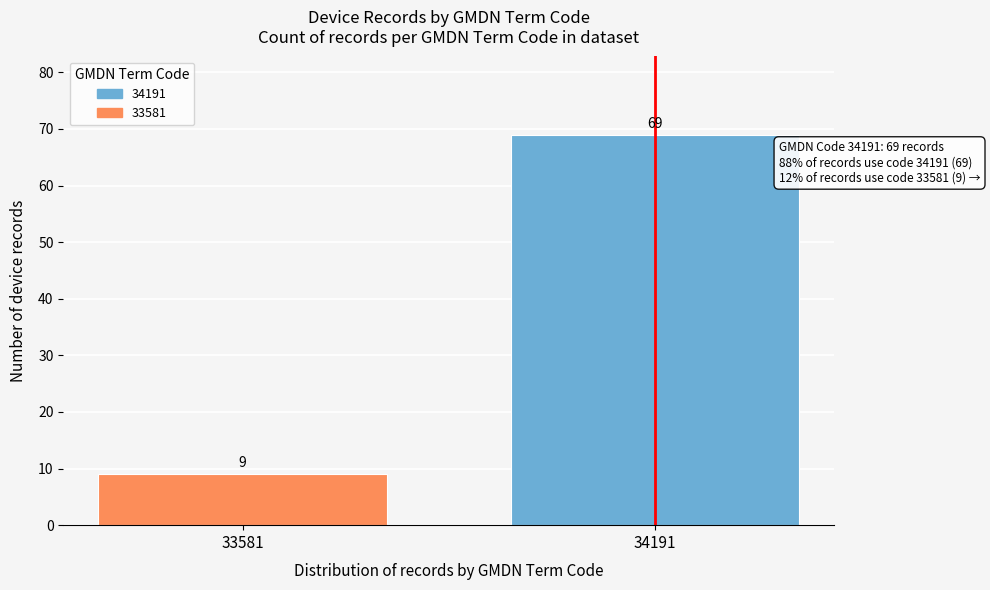

Reading left to right, what are all the values shown in this chart?

9	69